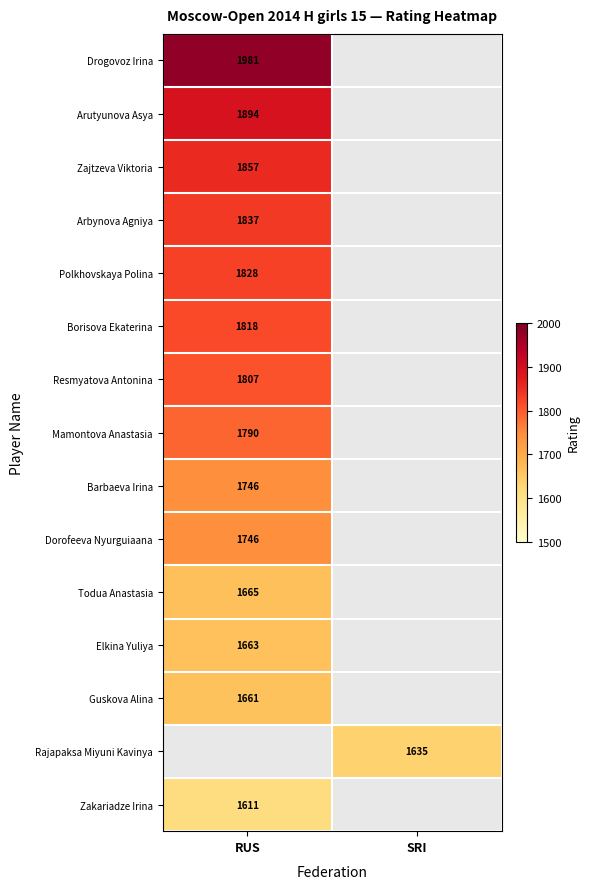

Is the value of Dorofeeva Nyurguiaana at RUS greater than the value of Zakariadze Irina at RUS?

Yes